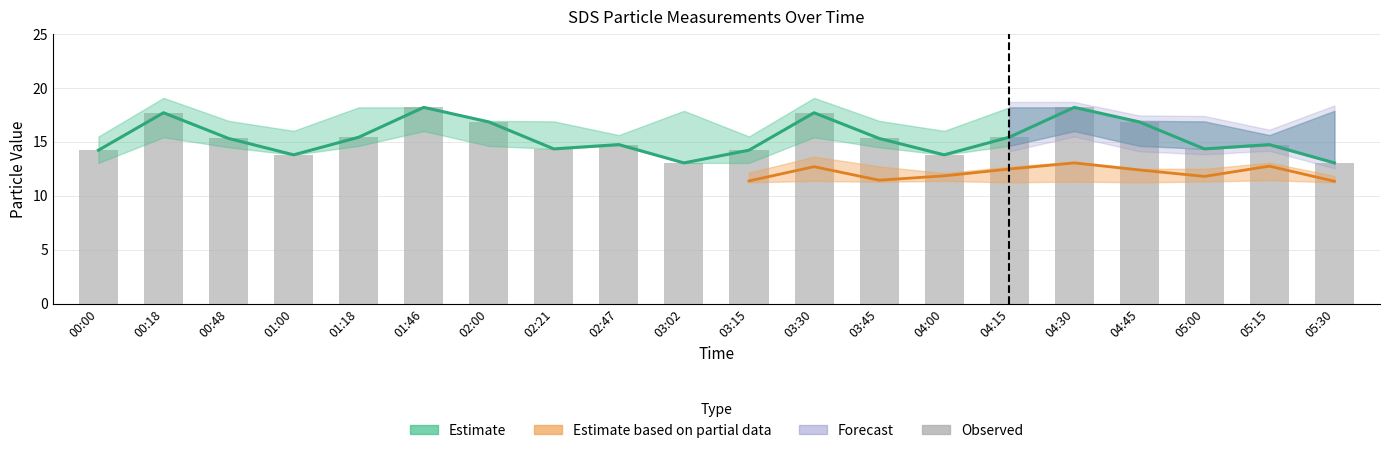

Rank the categories by value from lowest to highest.

03:02, 05:30, 01:00, 04:00, 00:00, 03:15, 02:21, 05:00, 02:47, 05:15, 00:48, 03:45, 01:18, 04:15, 02:00, 04:45, 00:18, 03:30, 01:46, 04:30